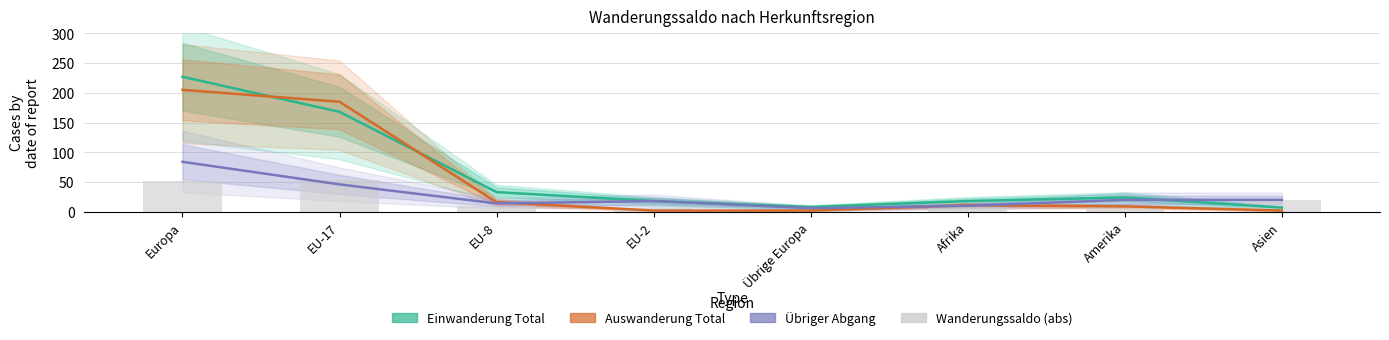

What is the value of the Übriger Abgang bar at the 1st from the left?

84